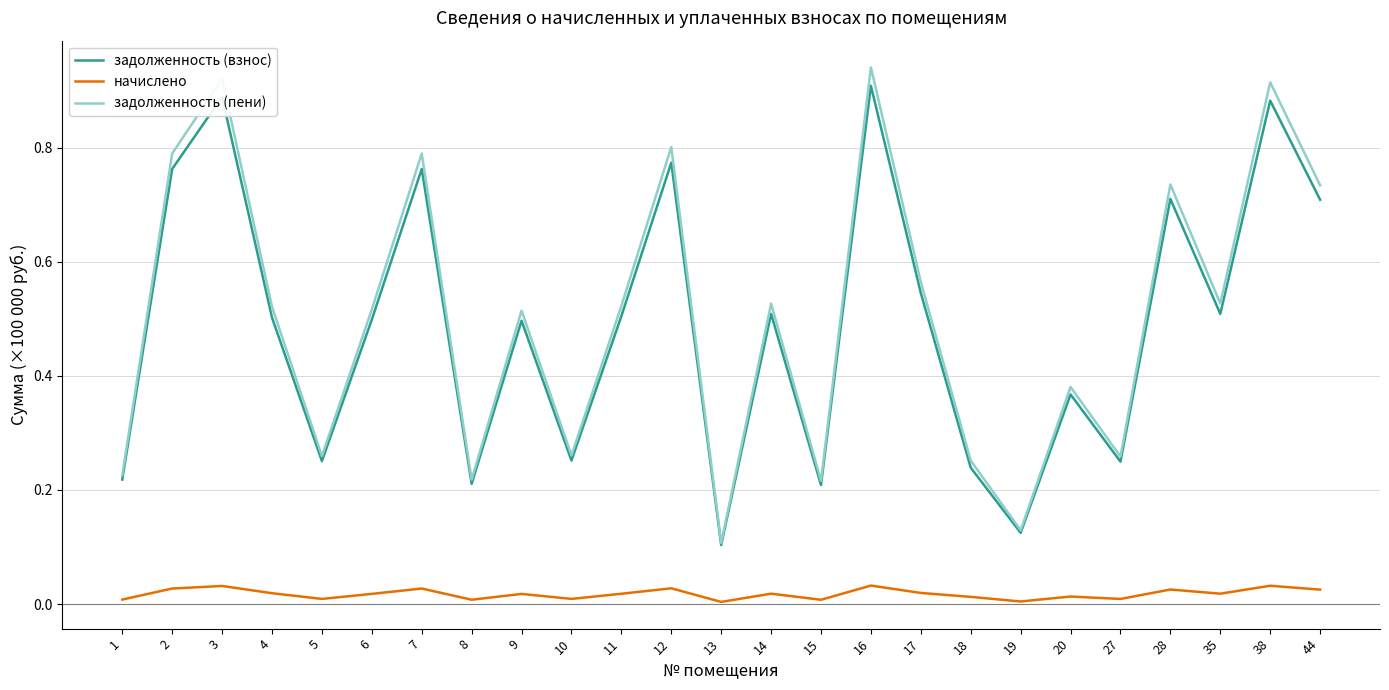

True or false: начислено and задолженность (пени) intersect in this chart.

False